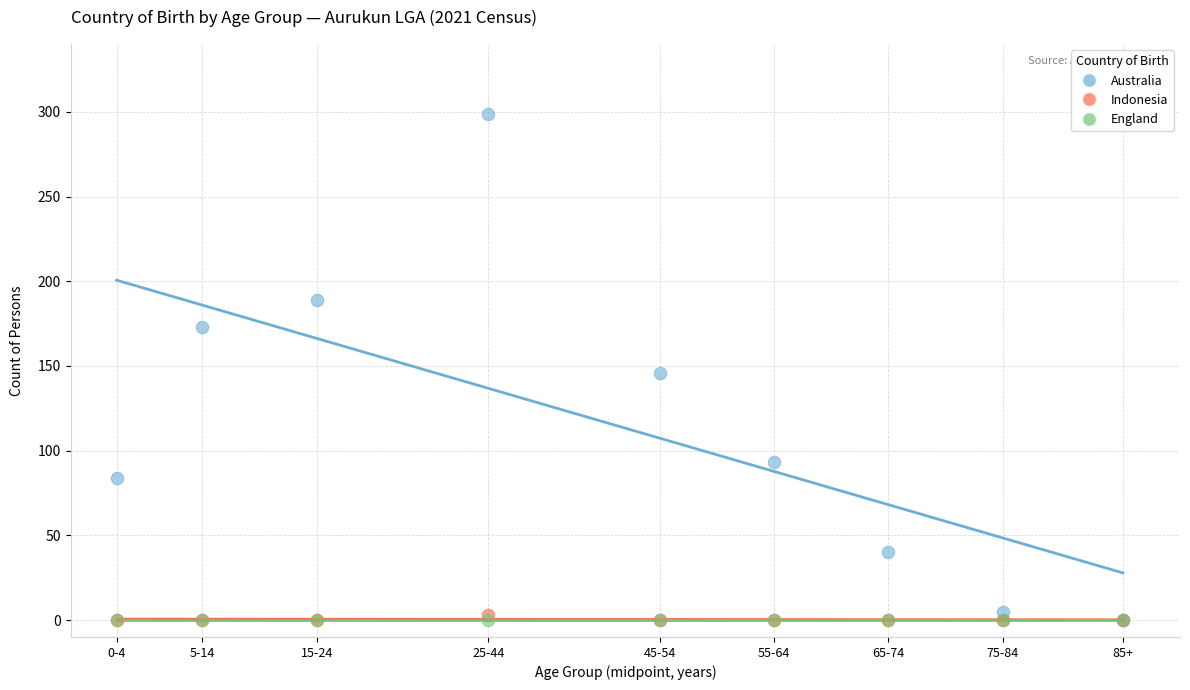

What are all the series names shown in the legend?

Australia, Indonesia, England